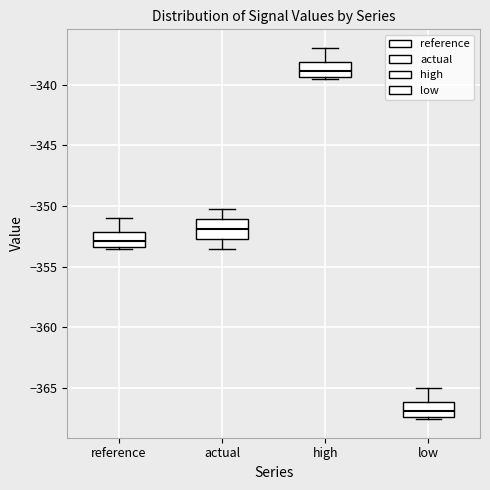

Which box's median line is the lowest?

low